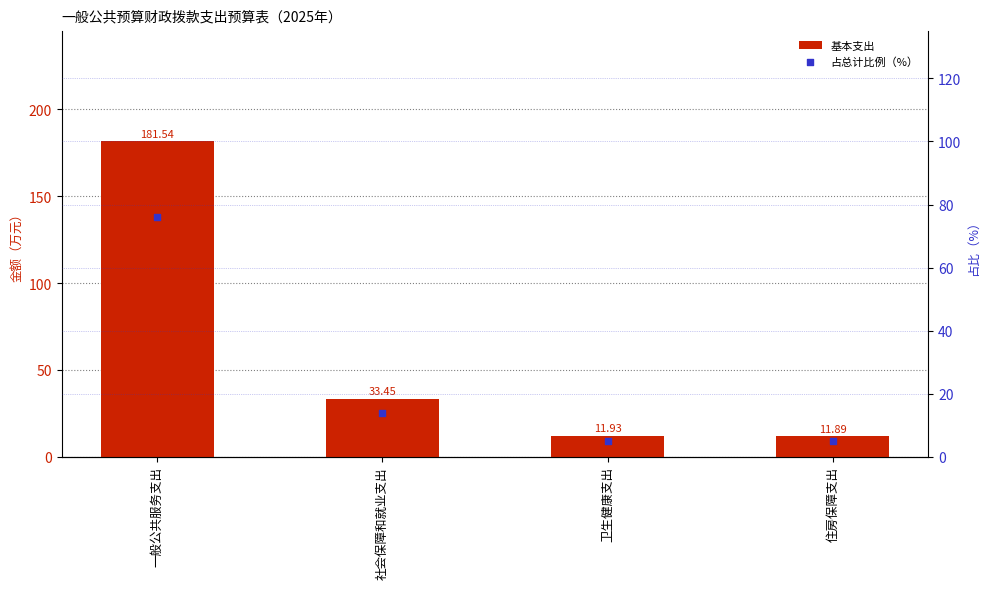

What is the total value across all series at 社会保障和就业支出?

47.5